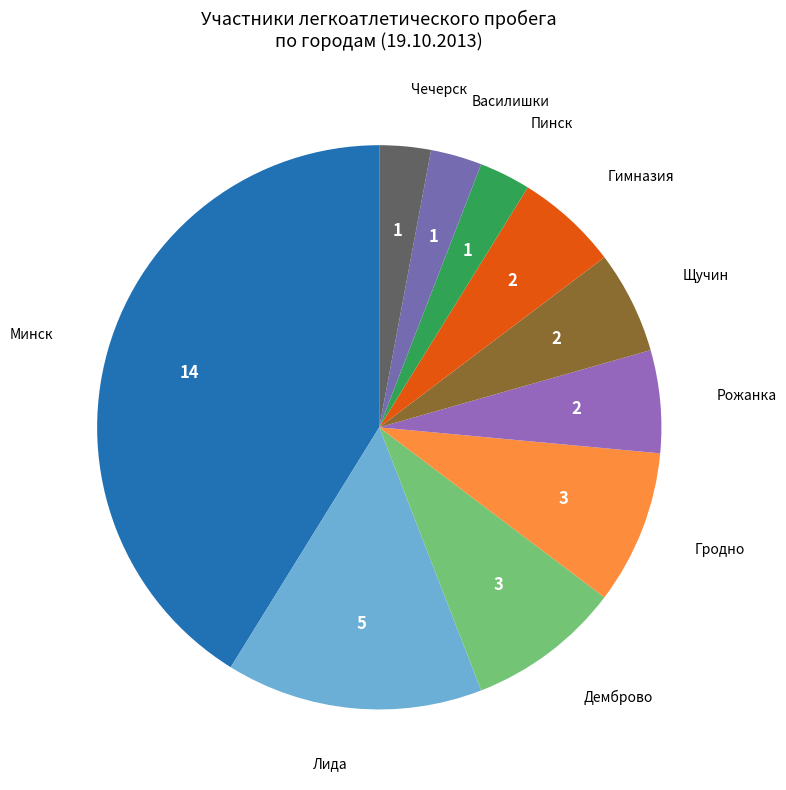

Is there a majority slice in this chart?

No